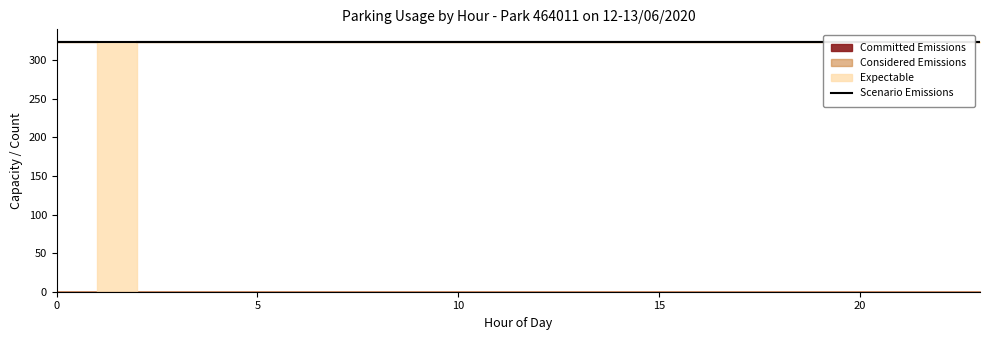

Which series has the largest range (max minus min)?

Committed Emissions